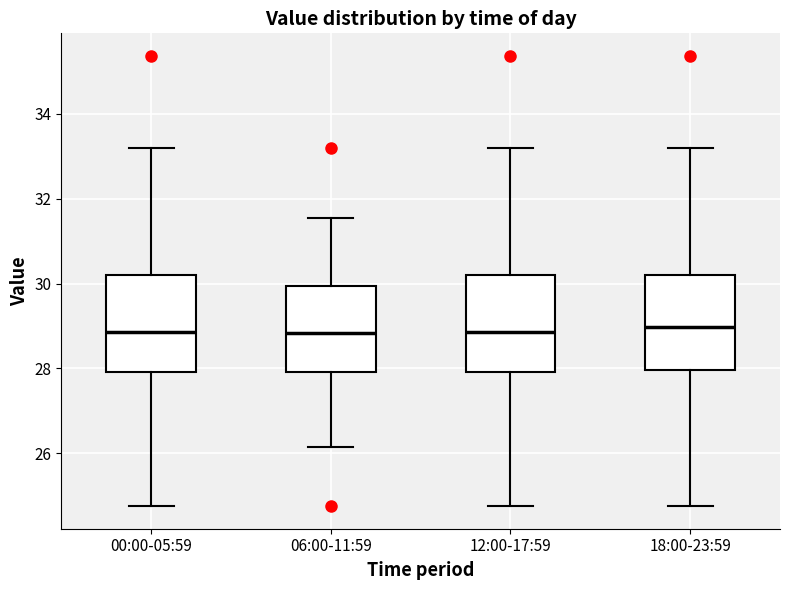

Where does the lower whisker of the box for 06:00-11:59 end on the y-axis? The values are not printed on the chart, so give them approximately, as read against the axis.

26.2